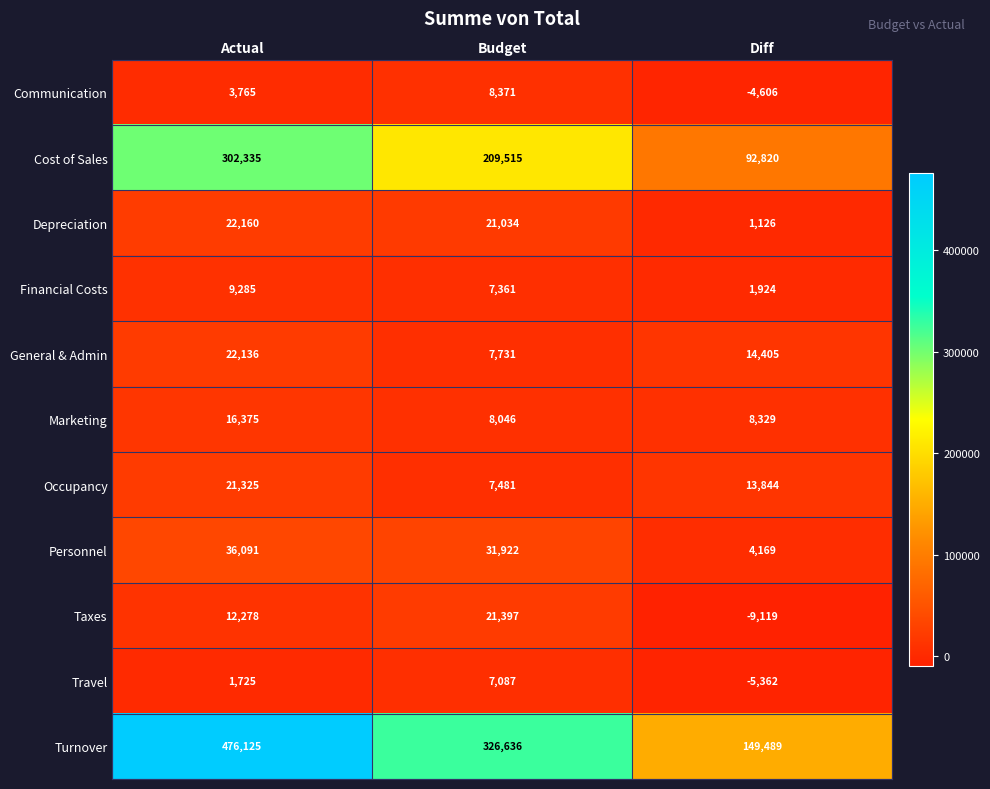

What is the difference between the maximum and minimum values in the Personnel series?

31922